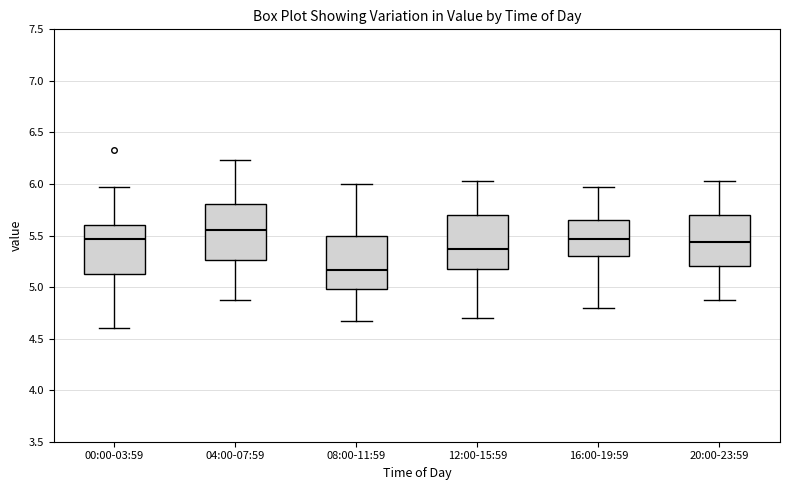

Reading left to right, read every box against the y-axis: the position of its median line, the range the box covers, and the ends of its whiskers. The values are not printed on the chart, so give them approximately, as read against the axis.

00:00-03:59: median 5.45, box 5.10 to 5.60, whiskers 4.60 to 5.95
04:00-07:59: median 5.55, box 5.25 to 5.80, whiskers 4.85 to 6.25
08:00-11:59: median 5.15, box 5.00 to 5.50, whiskers 4.65 to 6.00
12:00-15:59: median 5.35, box 5.20 to 5.70, whiskers 4.70 to 6.05
16:00-19:59: median 5.45, box 5.30 to 5.65, whiskers 4.80 to 5.95
20:00-23:59: median 5.45, box 5.20 to 5.70, whiskers 4.85 to 6.05